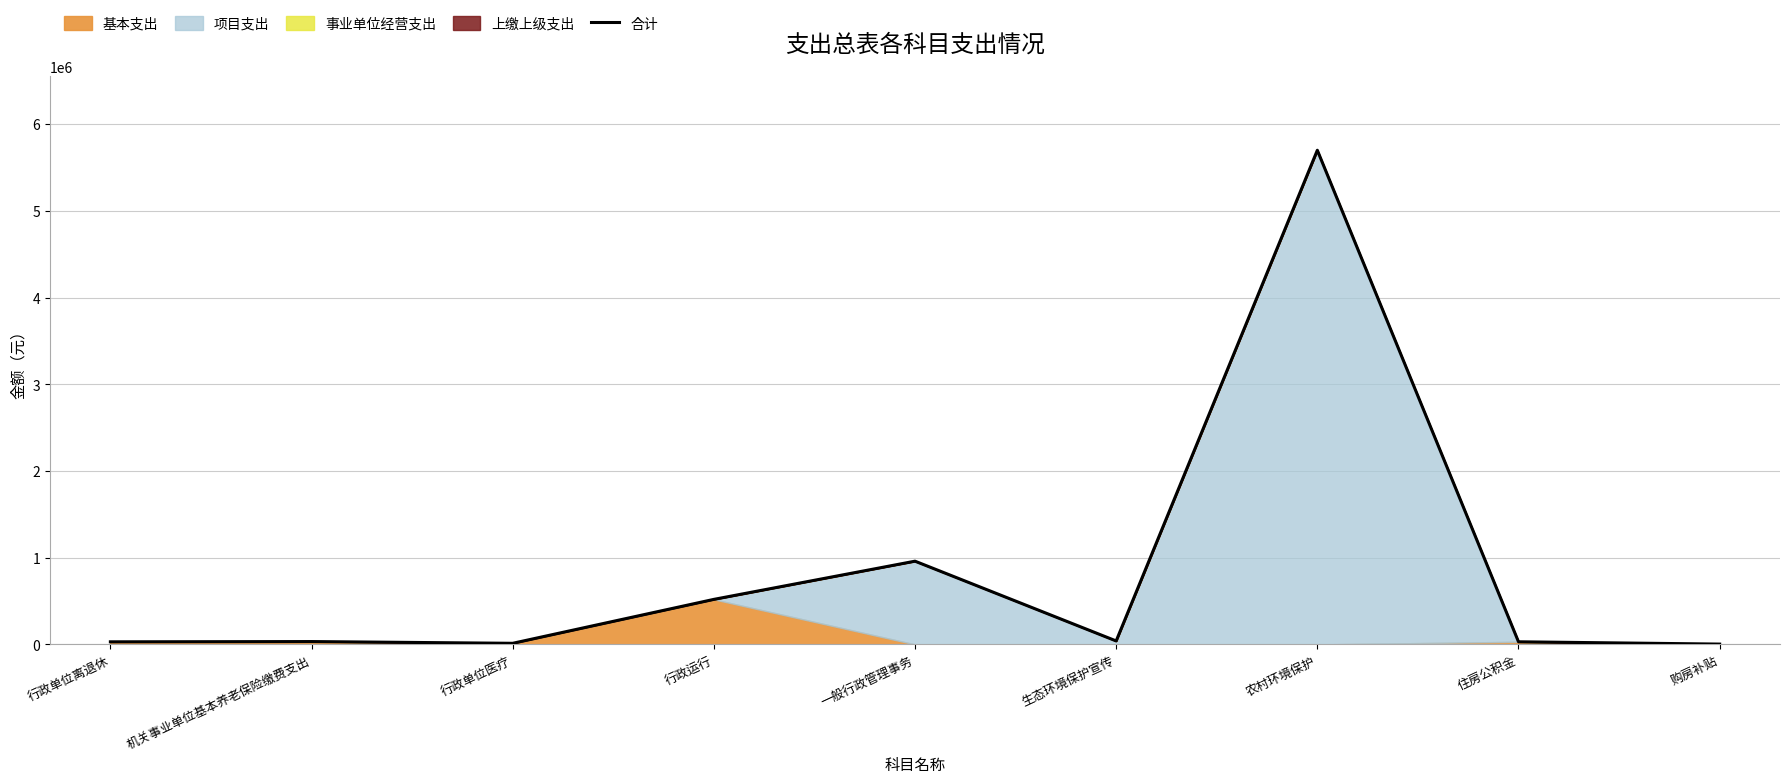

Reading left to right, transcribe all the data shown in this chart.

行政单位离退休=29976.1	机关事业单位基本养老保险缴费支出=32980.0	行政单位医疗=12893.0	行政运行=519513.0	一般行政管理事务=960000.0	生态环境保护宣传=40000.0	农村环境保护=5698948.0	住房公积金=30293.0	购房补贴=3840.0